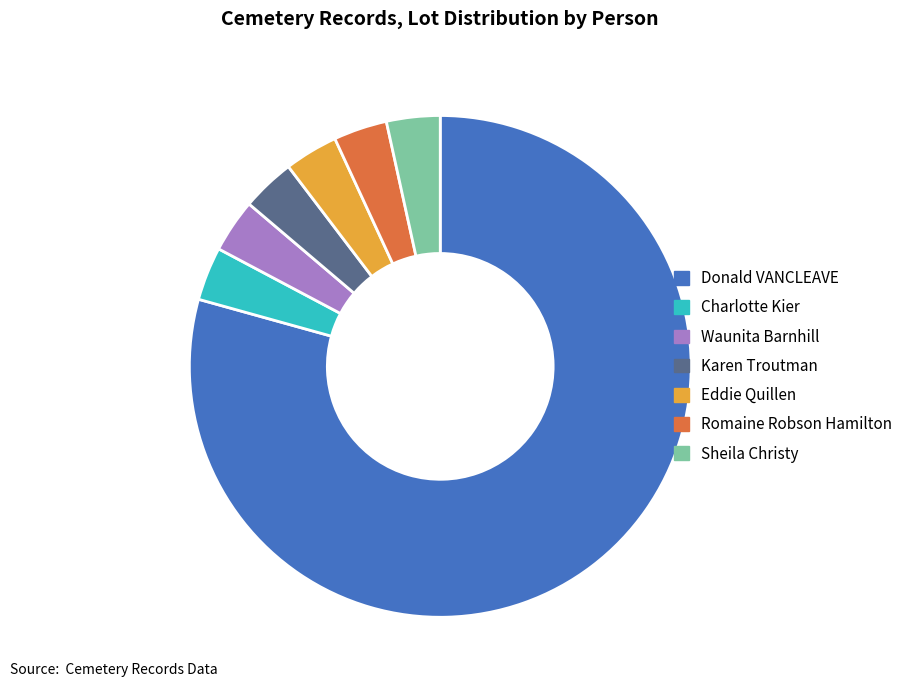

Which slice is the largest?

Donald VANCLEAVE